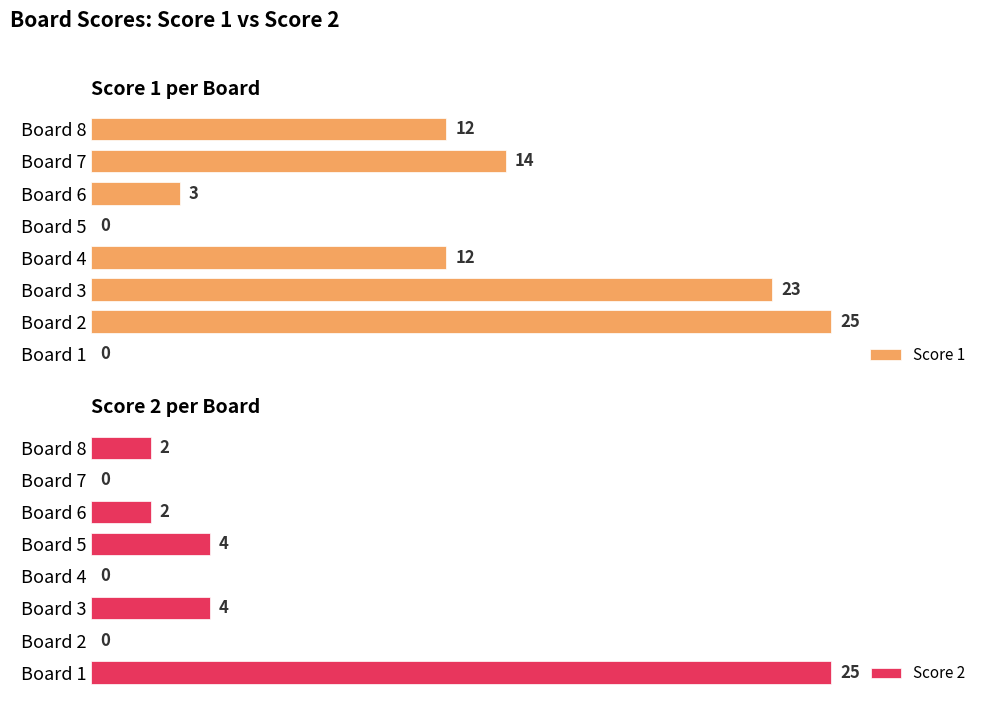

Which category has the highest value in the Score 1 series?

Board 2